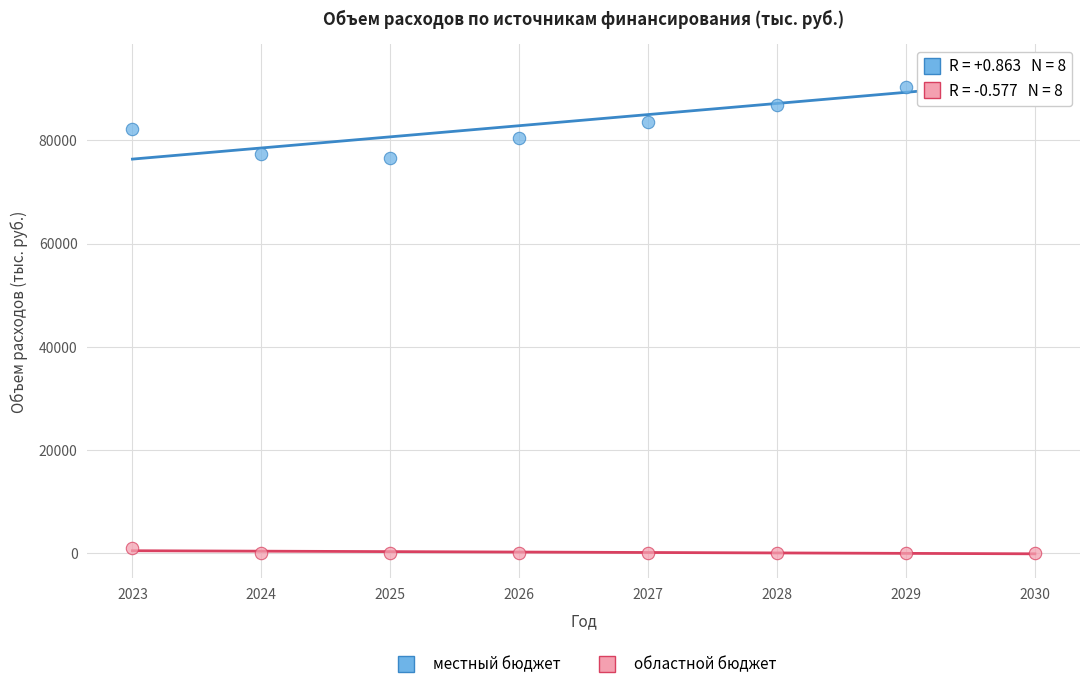

Which series reaches the minimum Y coordinate?

областной бюджет